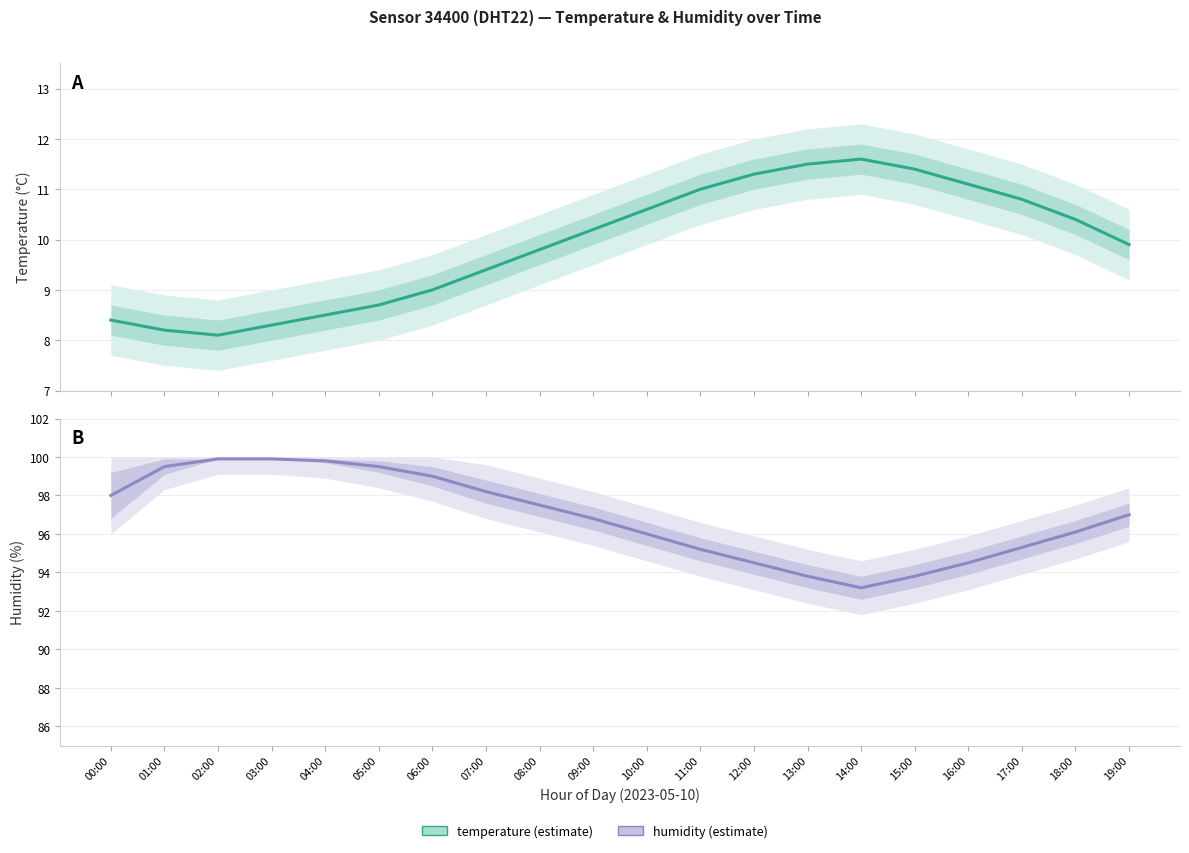

What are all the series names shown in the legend?

temperature, humidity